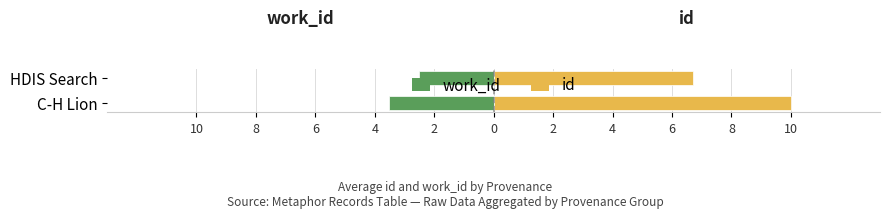

Count the number of categories in the chart.

2